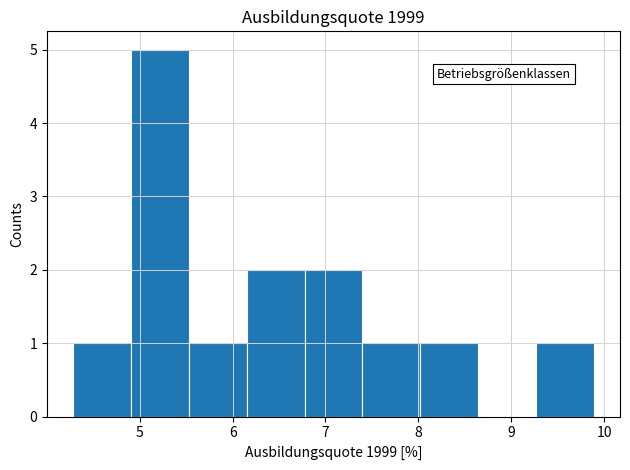

Reading left to right, list every bar in this chart as the range it spans on the x-axis followed by its height. Neither the bar edges nor the heights are printed on the chart, so give them approximately, as read against the axes.

4.3 to 4.9: 1
4.9 to 5.5: 5
5.5 to 6.2: 1
6.2 to 6.8: 2
6.8 to 7.4: 2
7.4 to 8.0: 1
8.0 to 8.6: 1
8.6 to 9.3: 0
9.3 to 9.9: 1